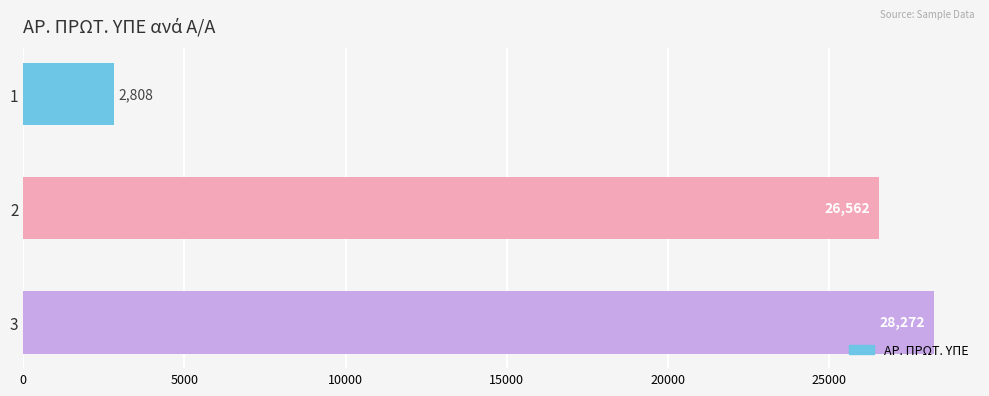

True or false: the data shows 28272 at 3.

True